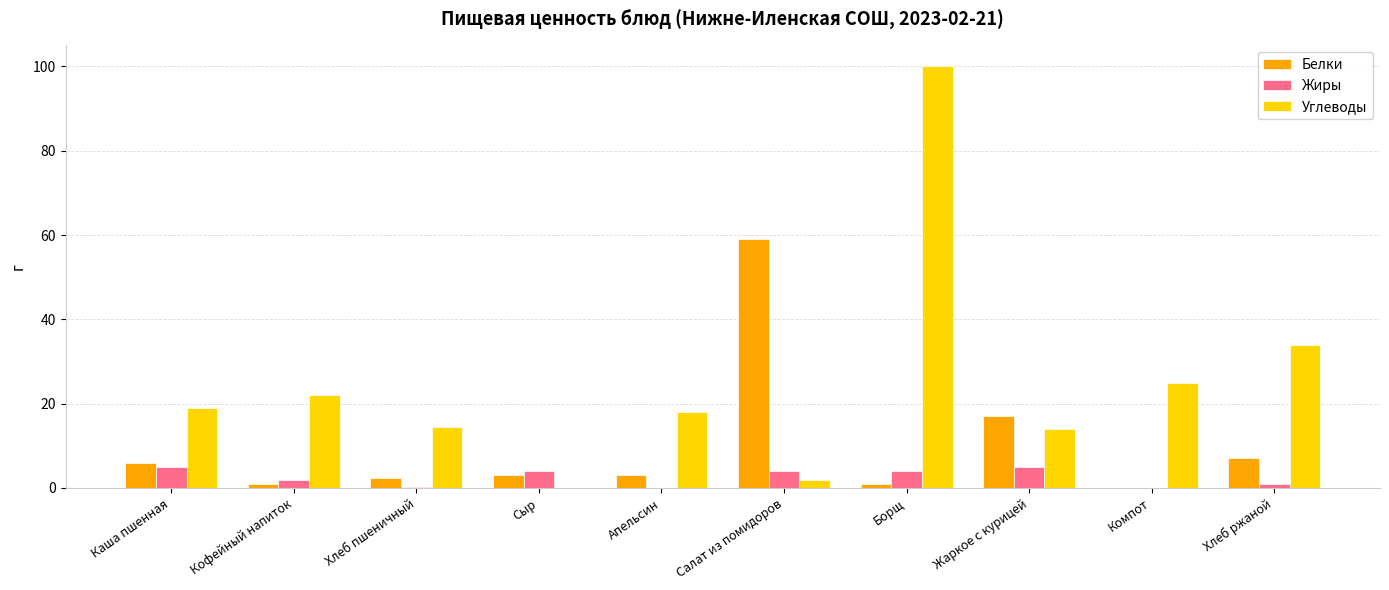

At which category is the sum across all series the highest?

Борщ